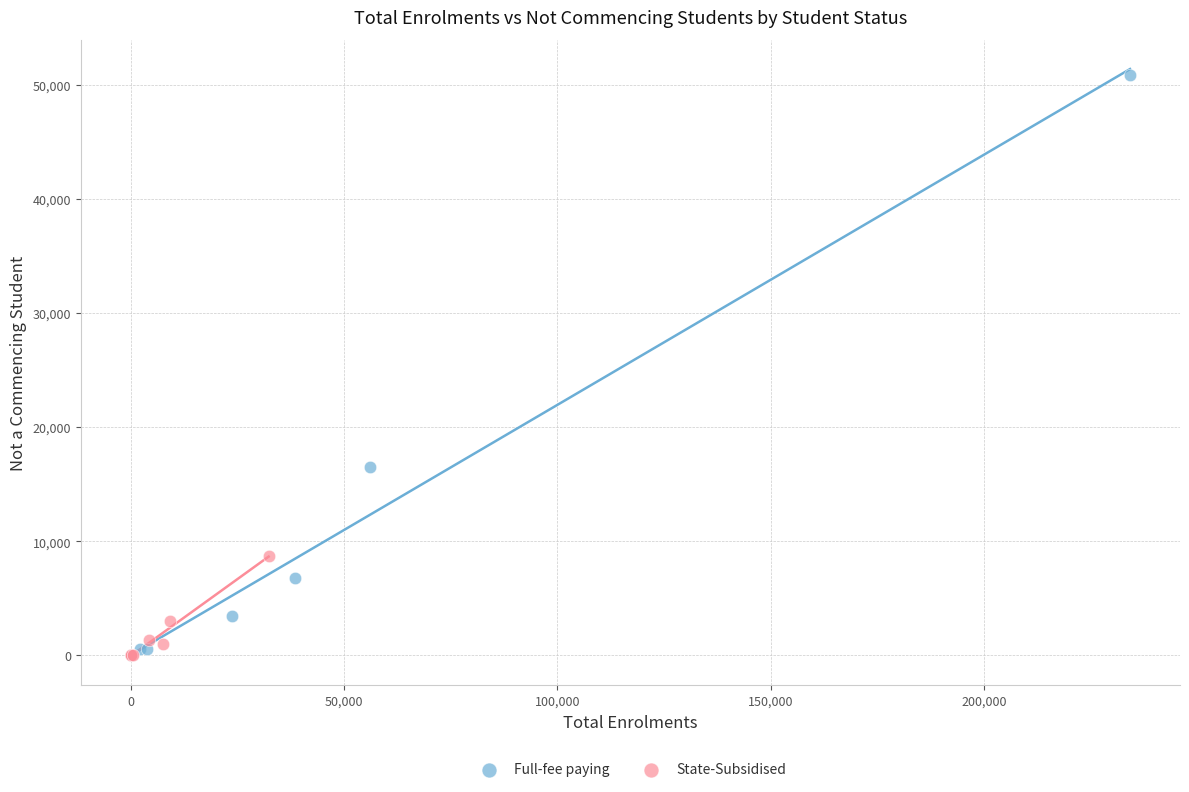

Which series has the largest Y range (max minus min)?

Full-fee paying